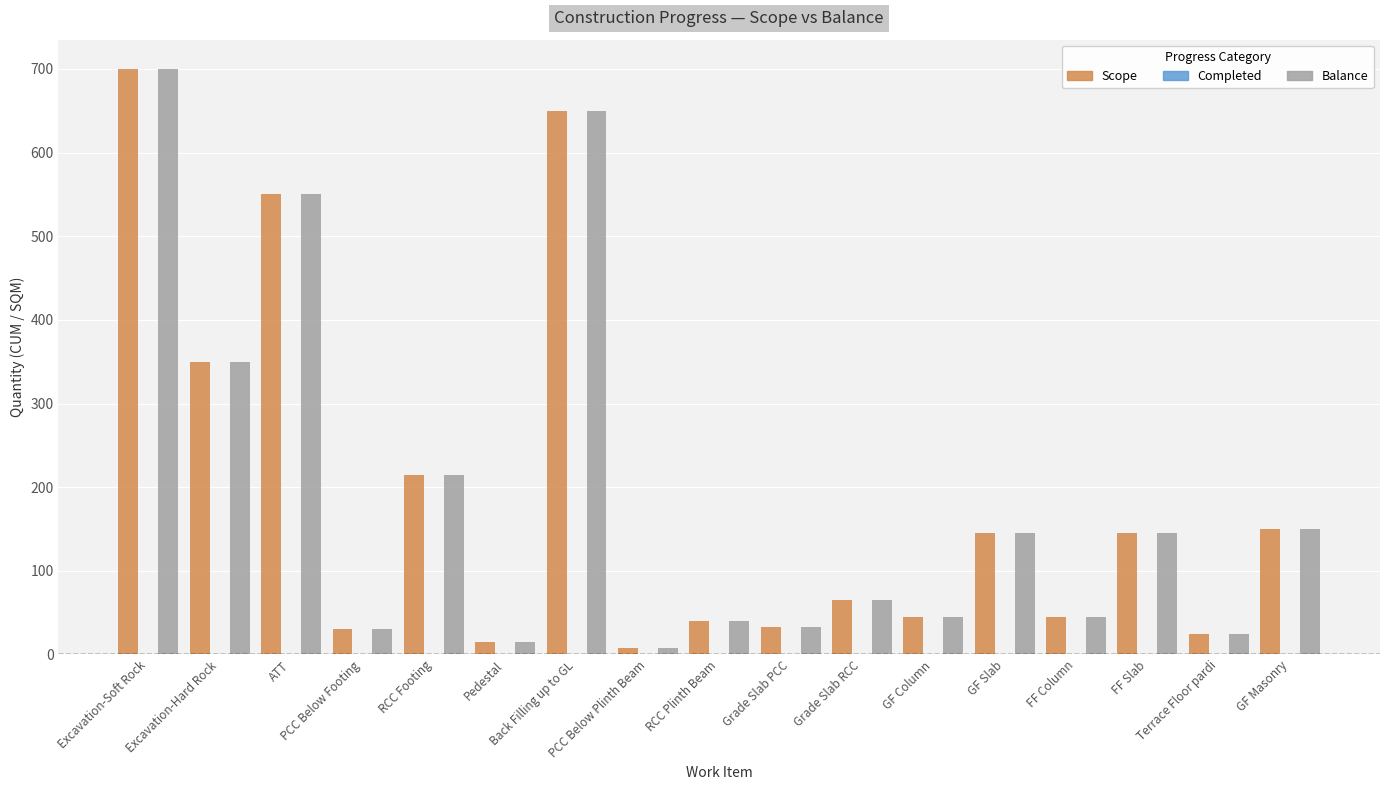

What is the sum of all Scope values?

3211